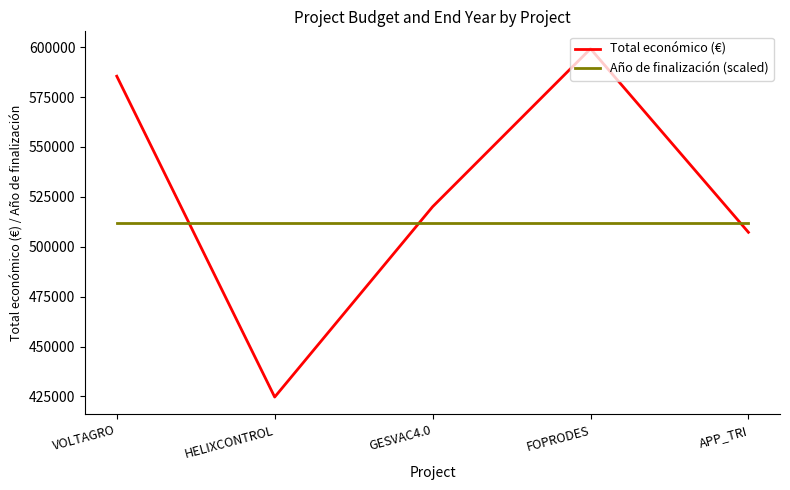

After their last crossing, which series has the higher values: Total económico (€) or Año de finalización (scaled)?

Año de finalización (scaled)